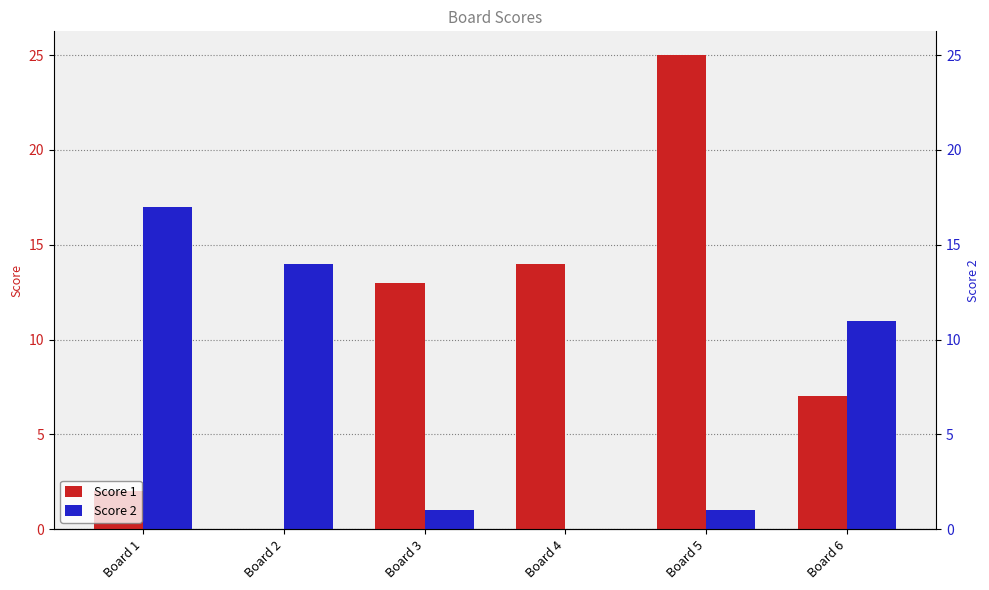

Is it true that Score 1 equals 8 at Board 5?

False